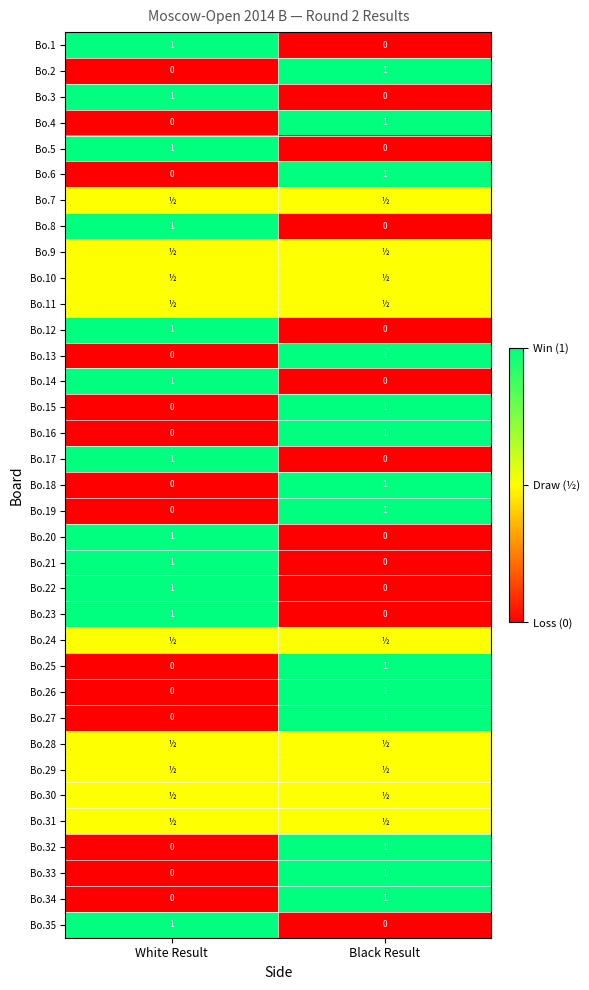

What is the difference between the maximum and minimum values in the Bo.35 series?

1.0